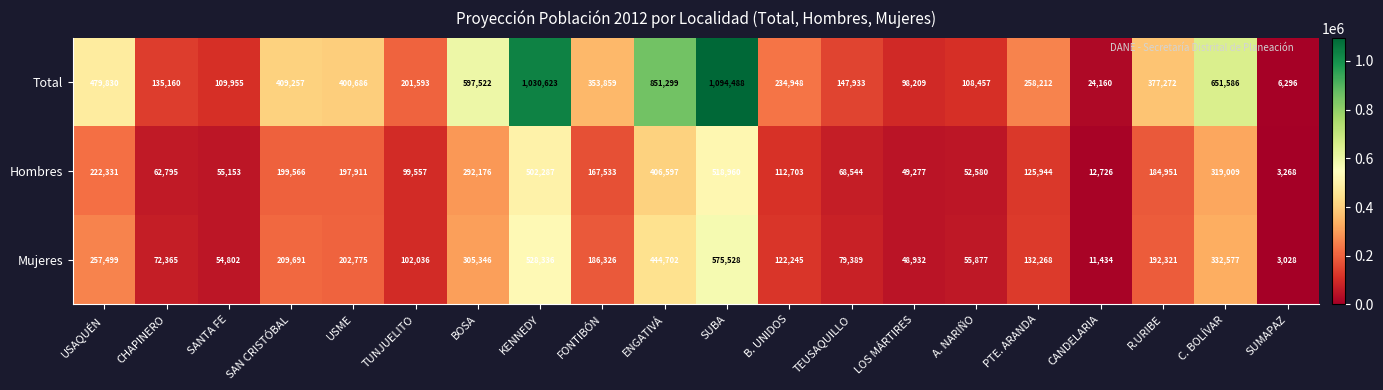

Which category has the lowest value across all series?

SUMAPAZ